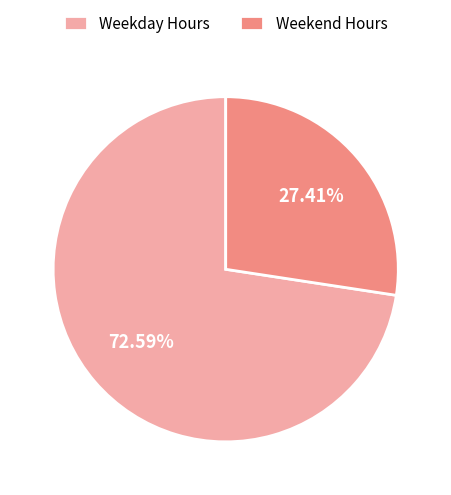

Which slice is the smallest?

Weekend Hours